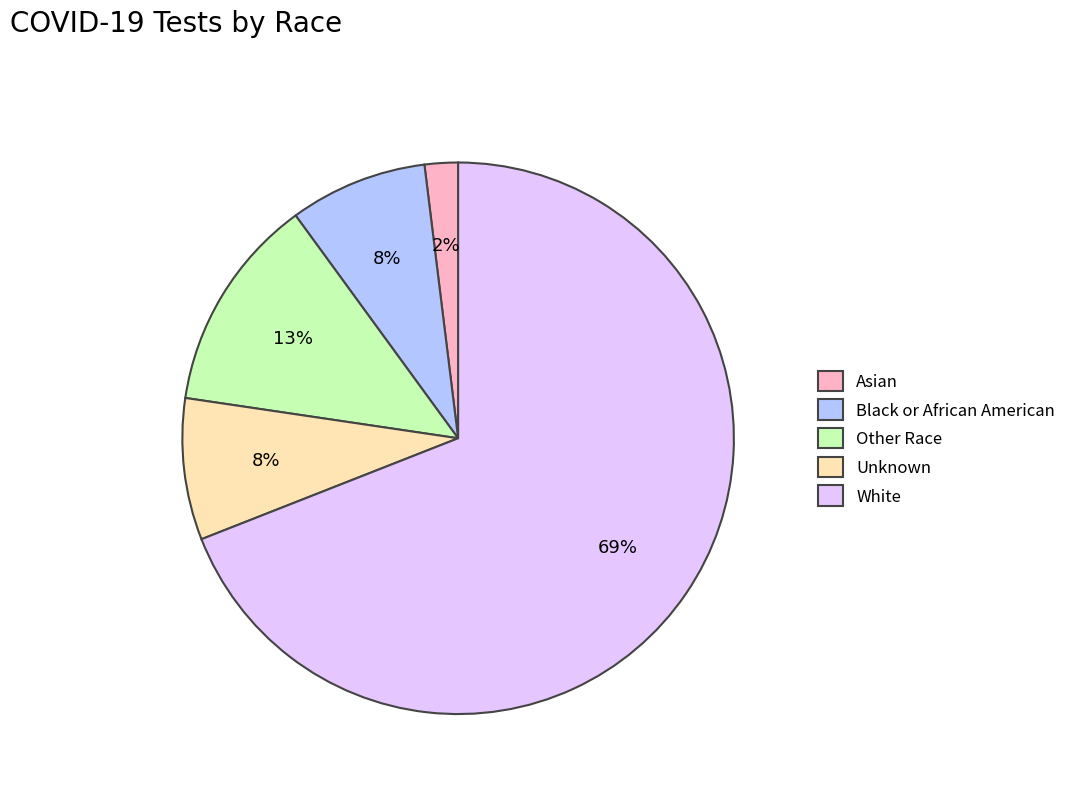

What is the ratio of the value at Other Race to the value at Black or African American?

1.6